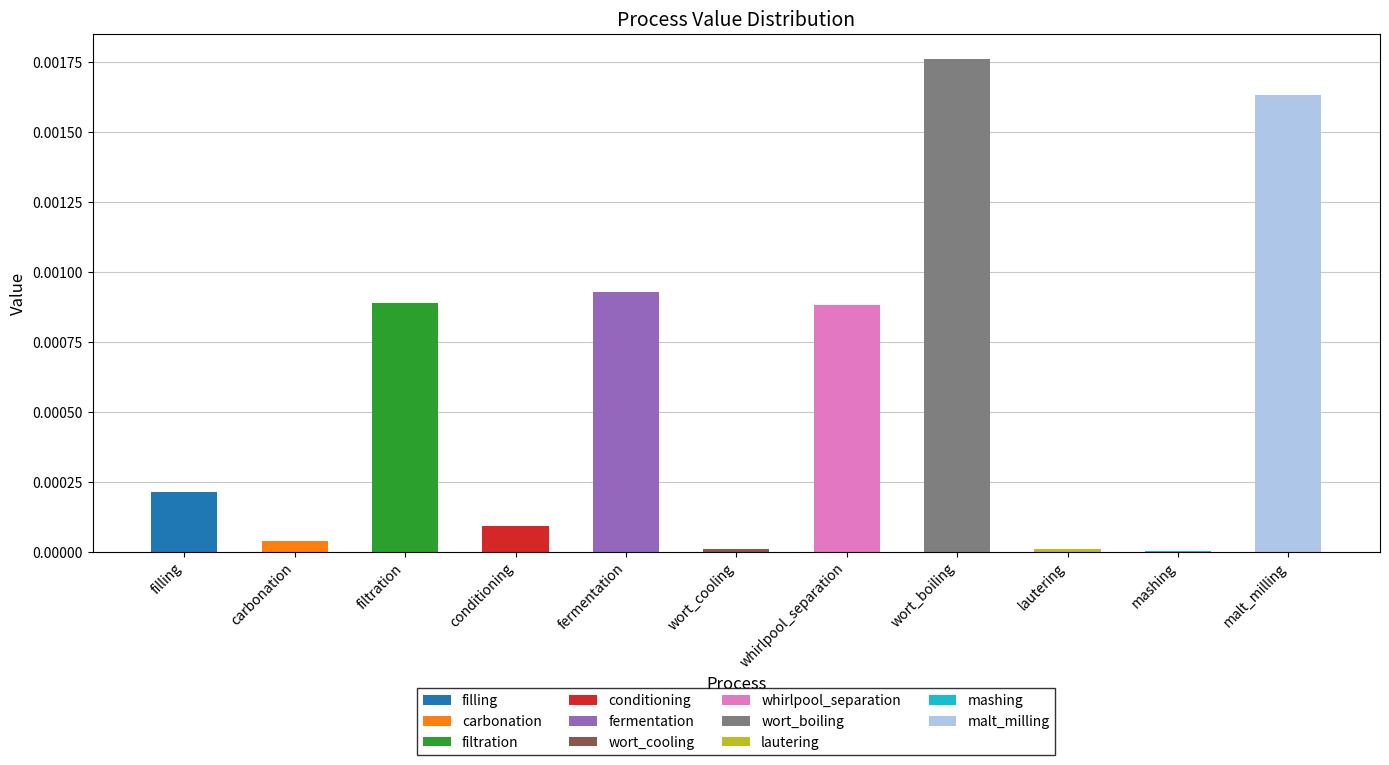

Rank the categories by value from lowest to highest.

mashing, lautering, wort_cooling, carbonation, conditioning, filling, whirlpool_separation, filtration, fermentation, malt_milling, wort_boiling